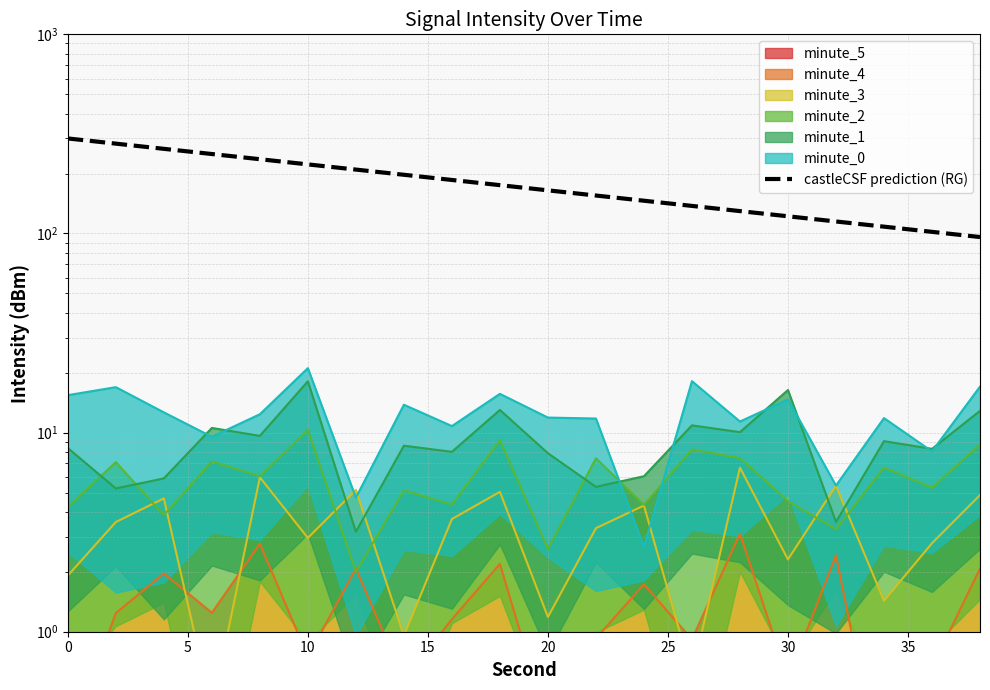

How many values are below 174?

10